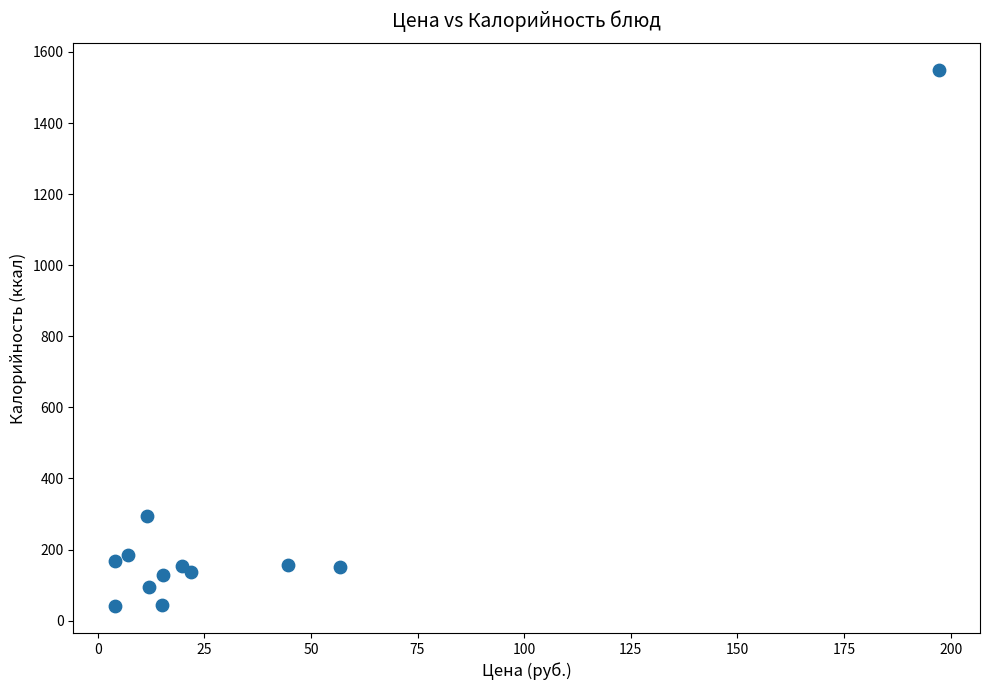

What is the average Y value?

258.1